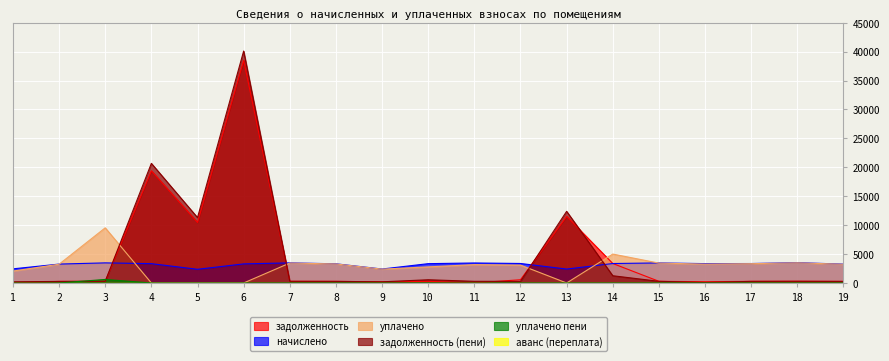

At how many categories does at least one series exceed 11556?

3